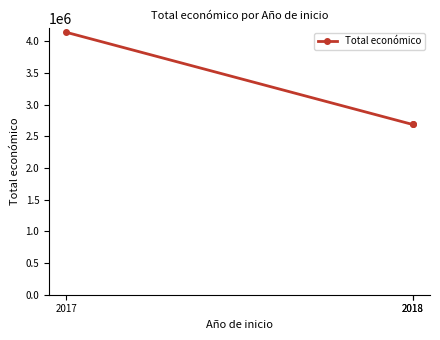

What is the ratio of the value at 2017 to the value at 2018?

1.5